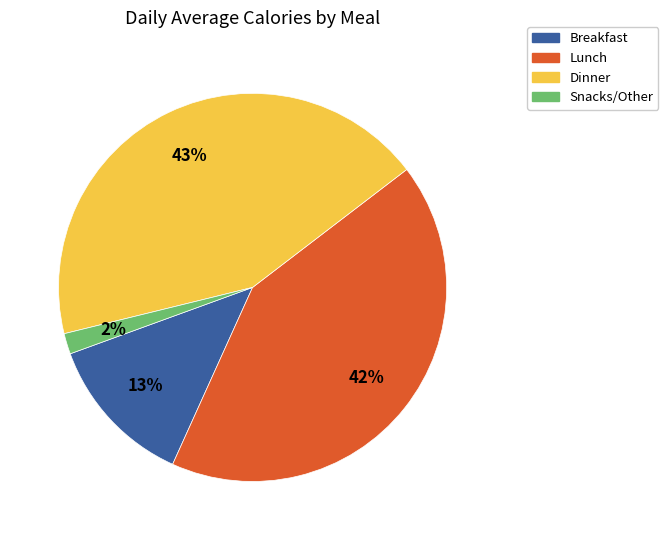

Which category has the biggest portion of the pie?

Dinner